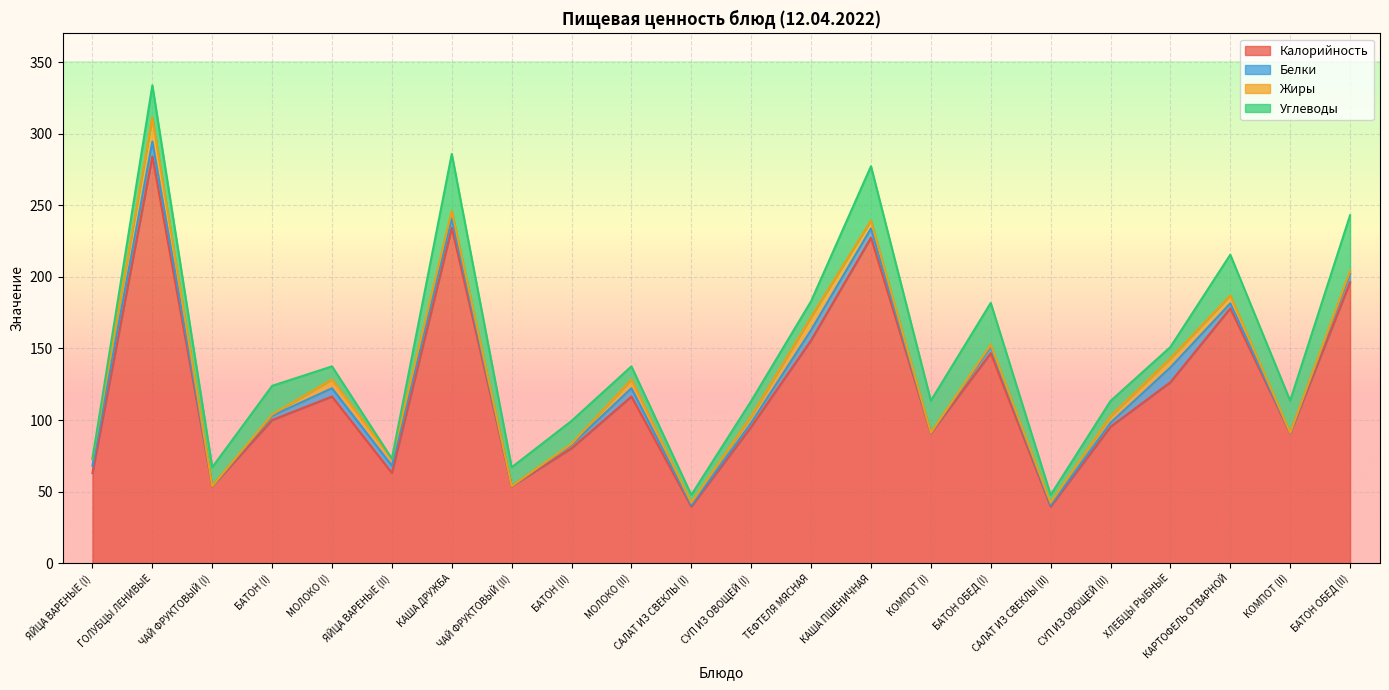

Is the value of Углеводы at БАТОН (I) greater than the value of Калорийность at САЛАТ ИЗ СВЕКЛЫ (II)?

No